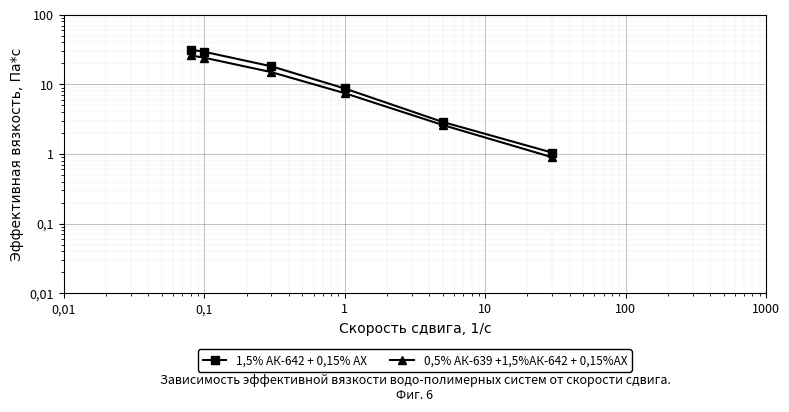

True or false: 1,5% АК-642 + 0,15% АХ has a value of 1.5 at 100.

False